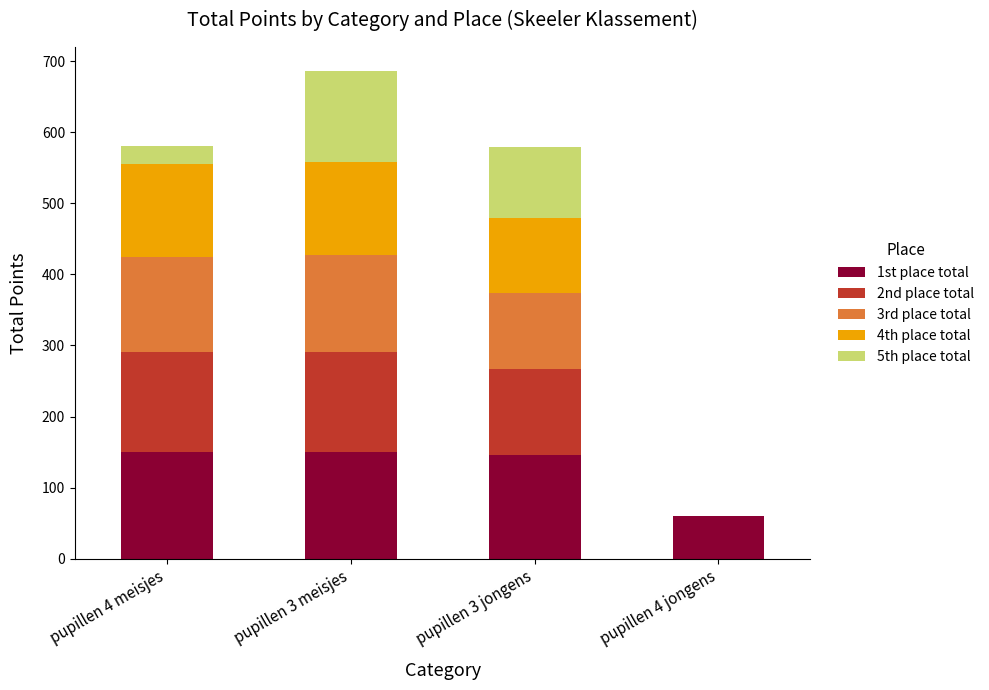

Does the chart contain stacked bars?

Yes